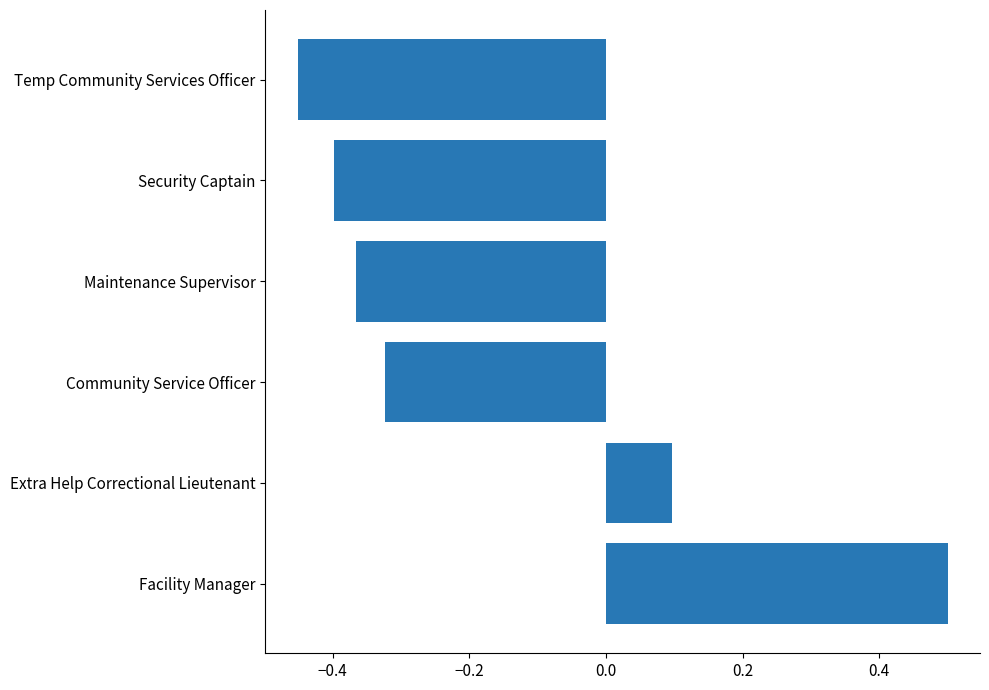

Rank the categories by value from highest to lowest.

Facility Manager, Extra Help Correctional Lieutenant, Community Service Officer, Maintenance Supervisor, Security Captain, Temp Community Services Officer